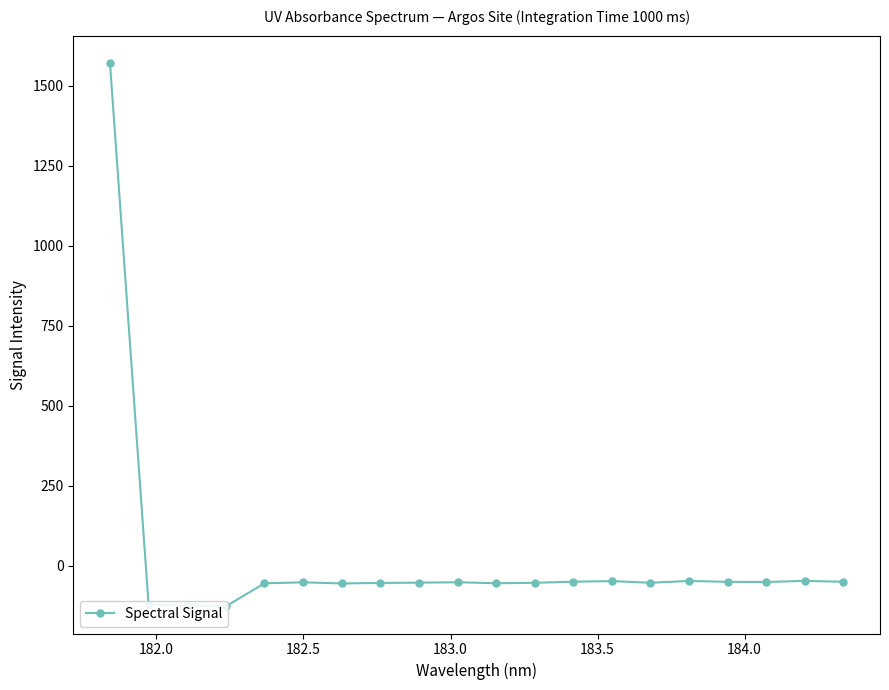

How many interior local valleys (lower than both neighbors) does the data have?

5